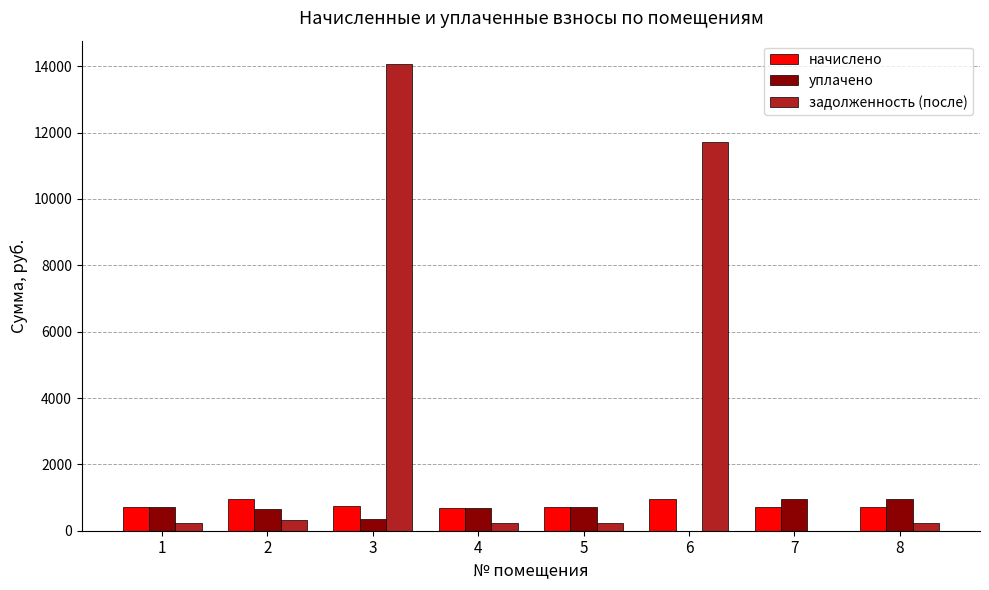

Which series has the largest total across all categories?

задолженность (после)